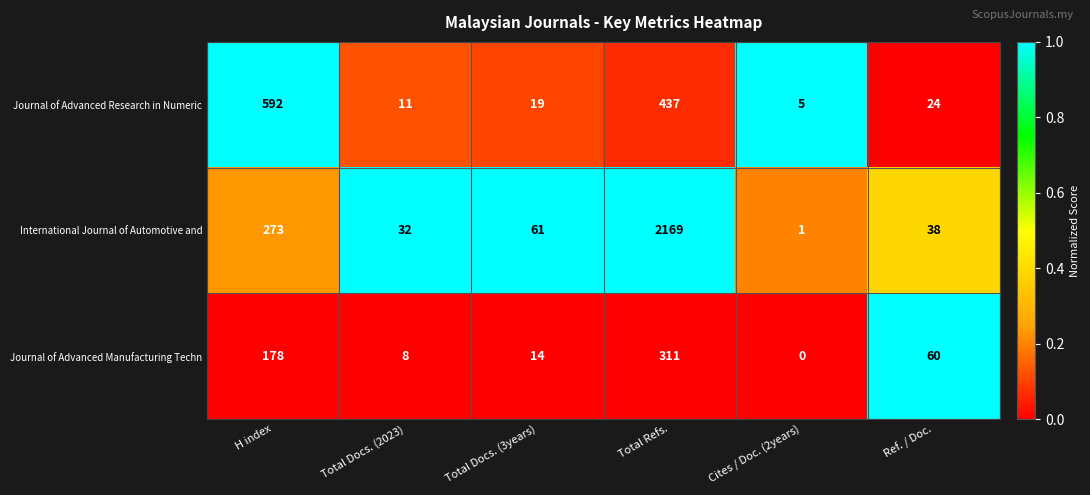

The Journal of Advanced Manufacturing Techn series shows 151 at Cites / Doc. (2years). True or false?

False